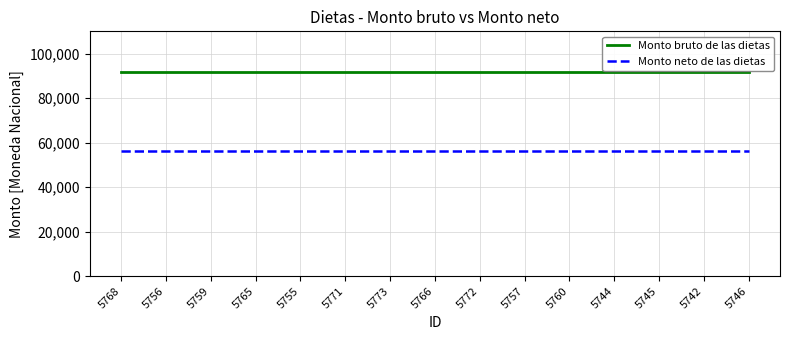

Read the Monto bruto de las dietas value at 5759.

91944.0